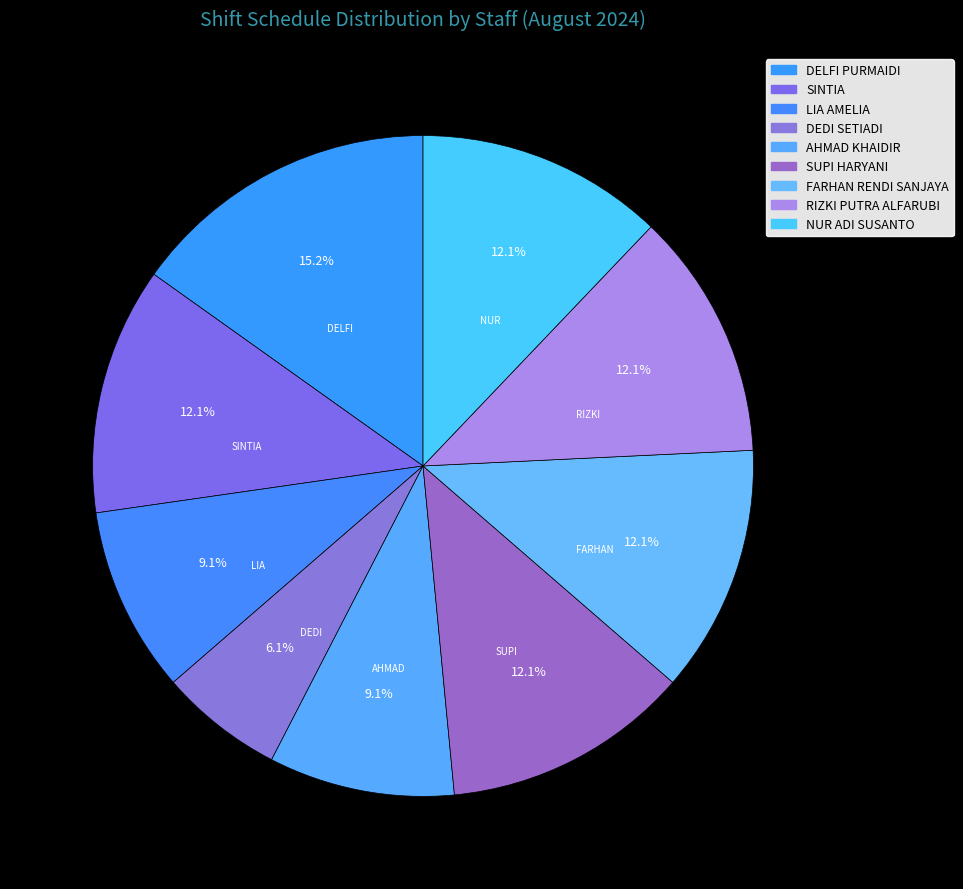

How many segments does this pie chart have?

9